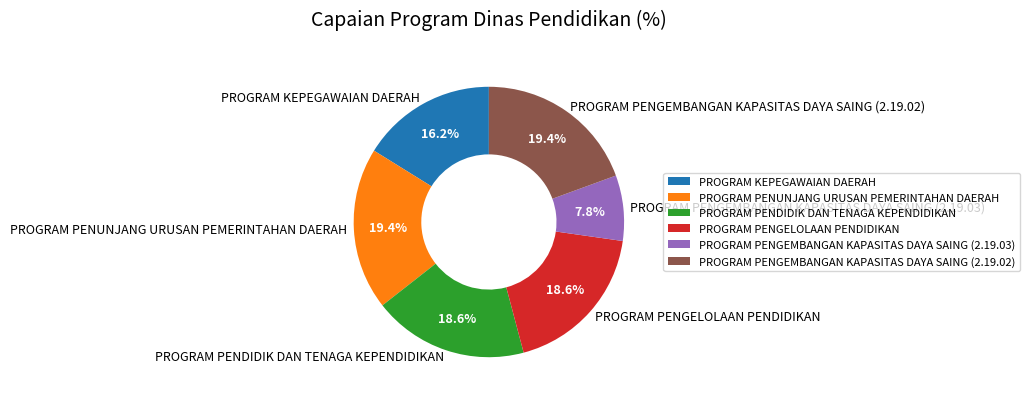

Which slice is the smallest?

PROGRAM PENGEMBANGAN KAPASITAS DAYA SAING (2.19.03)